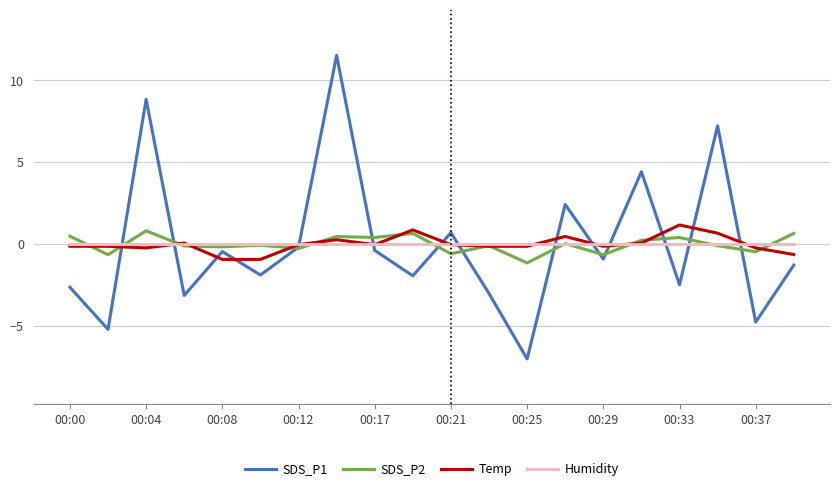

Which series ends up on top after the final intersection of Humidity and SDS_P1?

Humidity